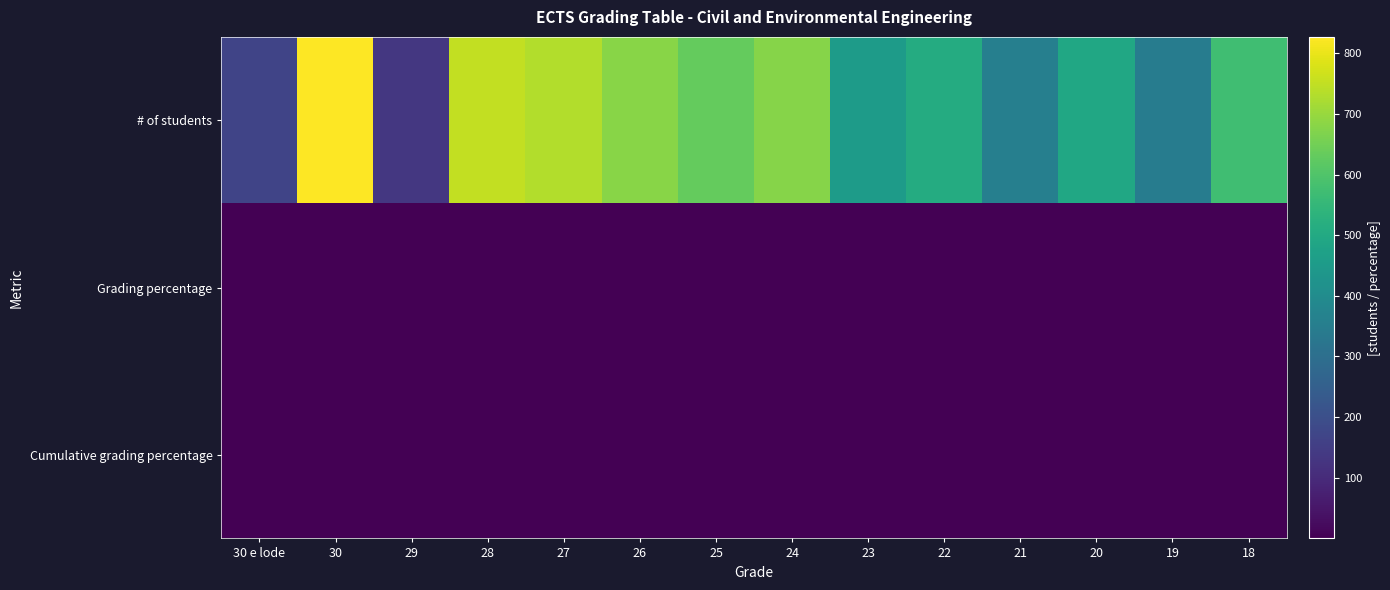

Which series has the largest total across all categories?

# of students